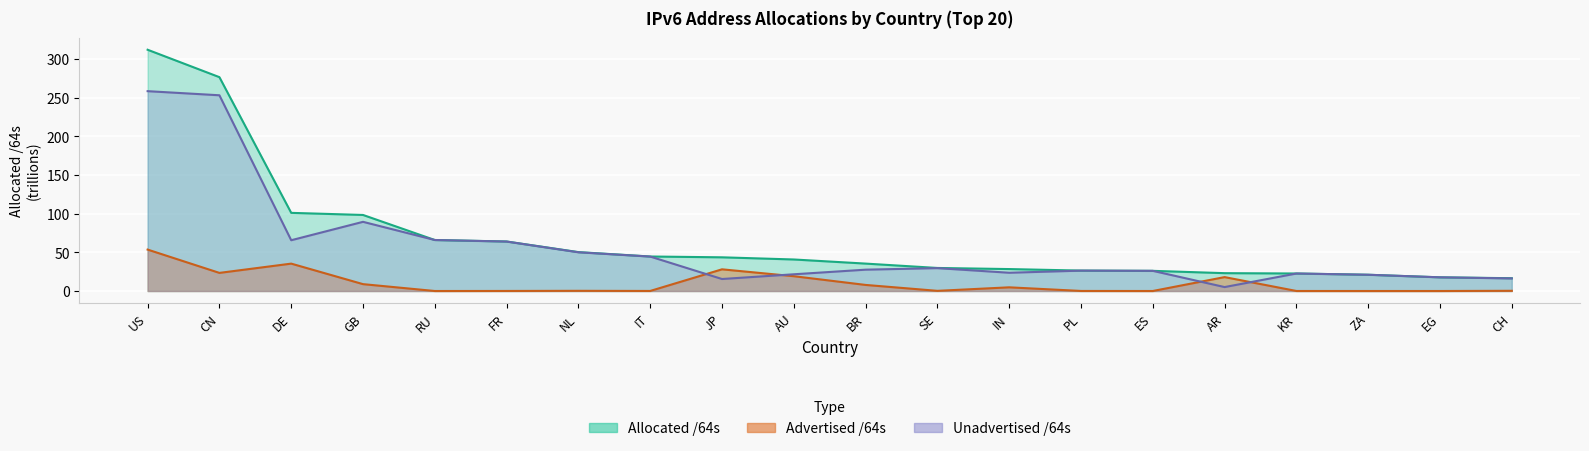

Reading left to right, list all the values displayed in this chart.

Allocated /64s: 312.0	276.5	101.1	98.3	66.0	64.0	50.3	44.6	43.6	40.8	35.4	29.8	28.4	26.4	26.1	23.1	22.7	21.0	17.7	16.5
Advertised /64s: 53.6	23.4	35.4	8.9	0.0	0.1	0.3	0.1	28.0	19.1	7.9	0.2	4.8	0.1	0.0	18.0	0.0	0.0	0.0	0.3
Unadvertised /64s: 258.4	253.1	65.6	89.5	65.9	63.9	50.1	44.5	15.5	21.6	27.6	29.6	23.6	26.3	26.1	5.1	22.6	21.0	17.7	16.3